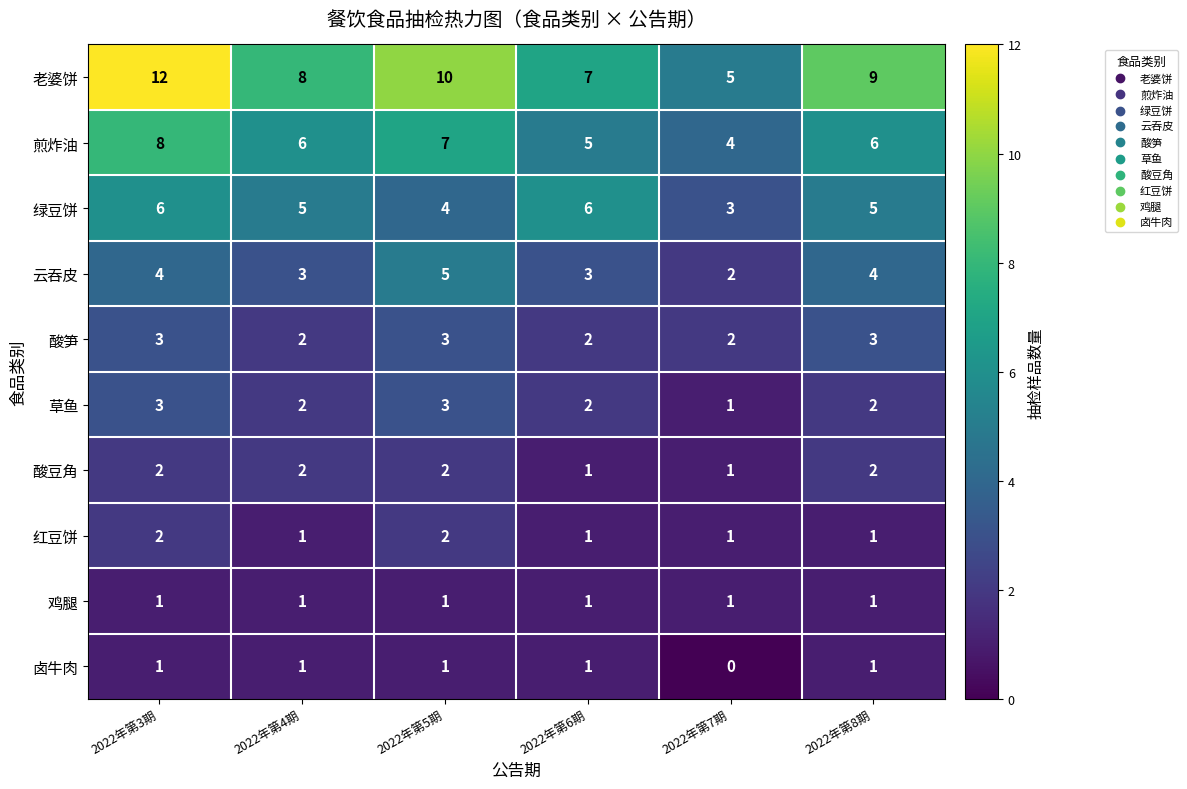

What is the sum of the 绿豆饼 values at 2022年第3期 and 2022年第8期?

11